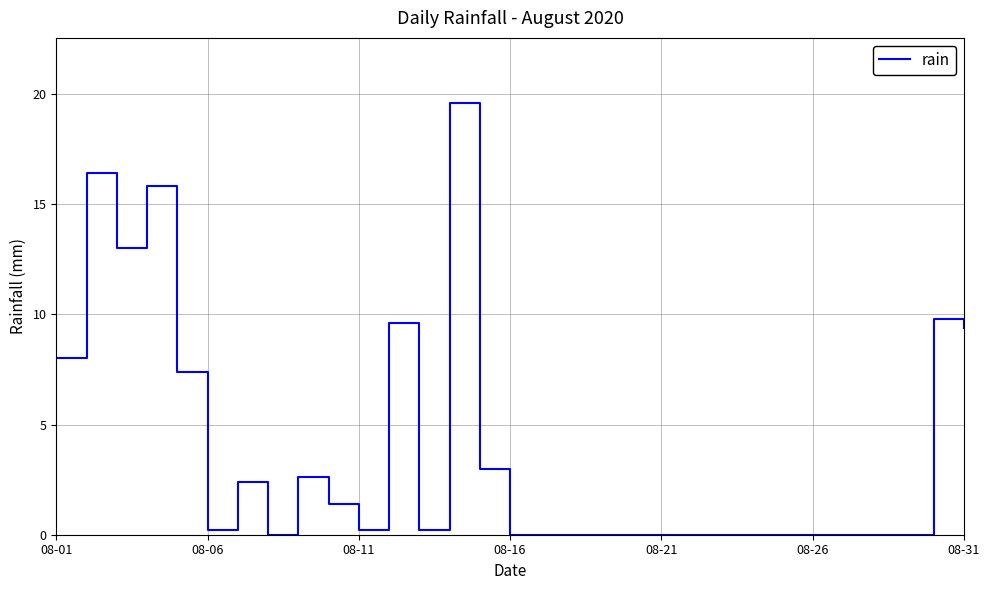

What is the maximum value shown in the chart?

19.6